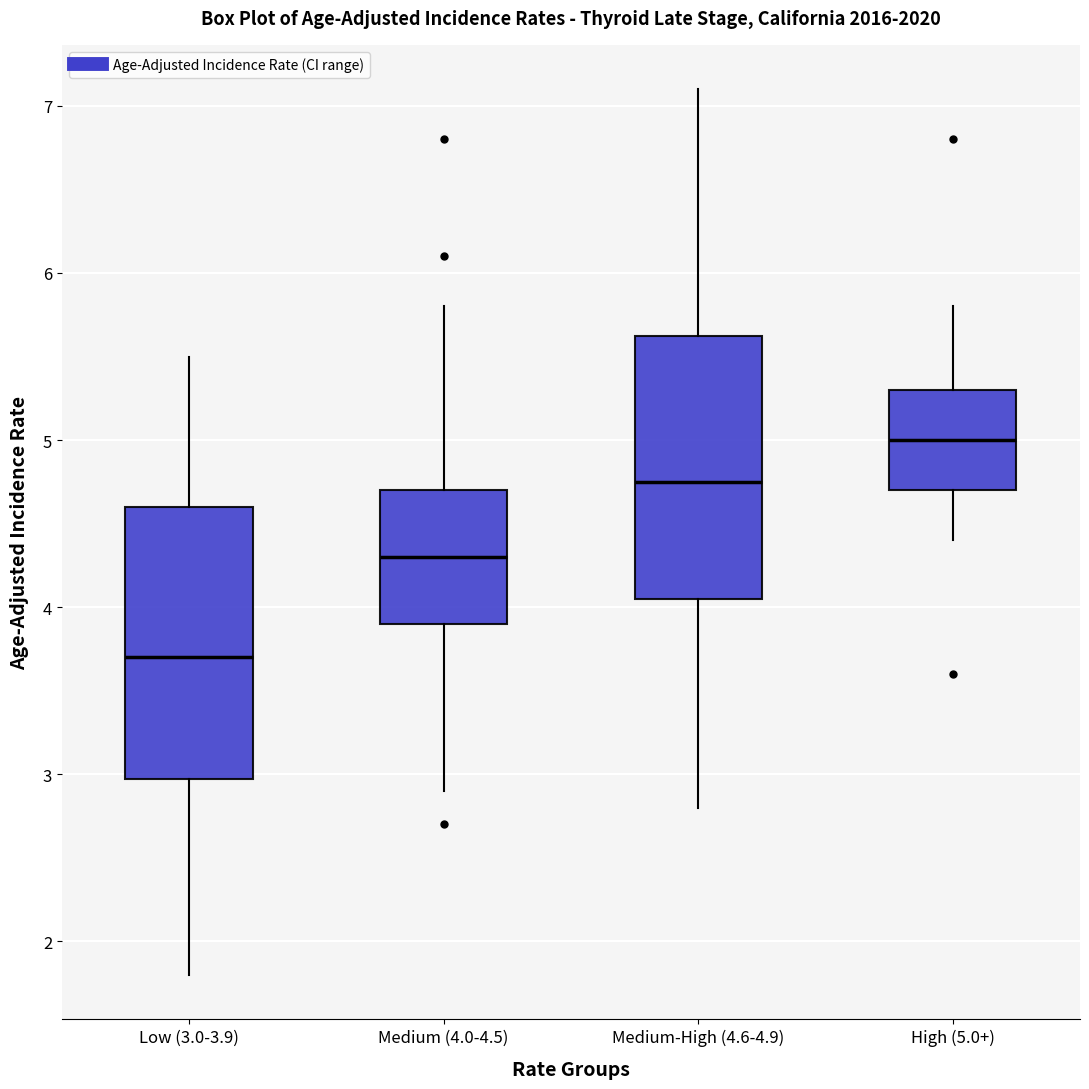

Which box has the highest median line?

High (5.0+)